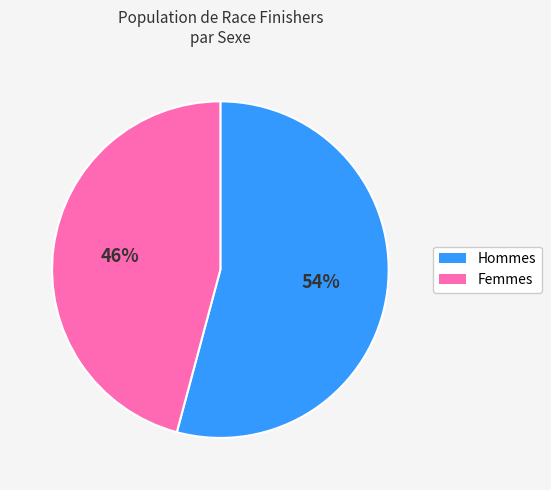

To the nearest percent, what is the average slice percentage?

50%